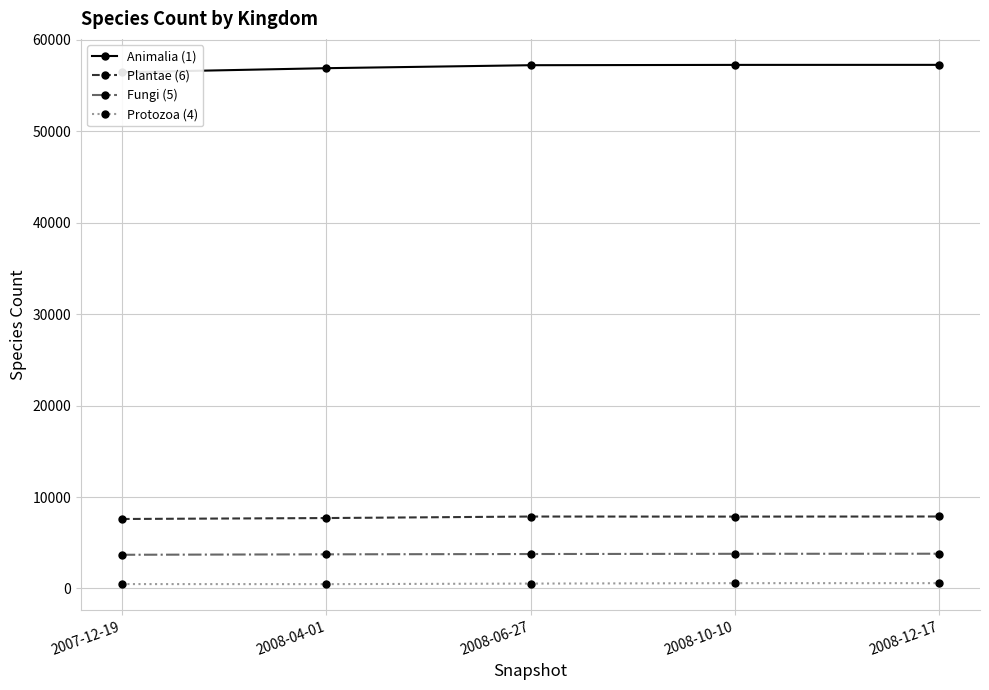

At which category is the sum across all series the highest?

2008-12-17